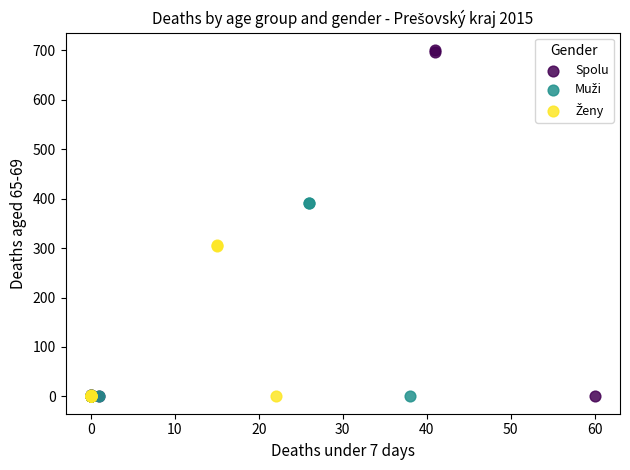

Which series reaches the maximum Y coordinate?

Spolu